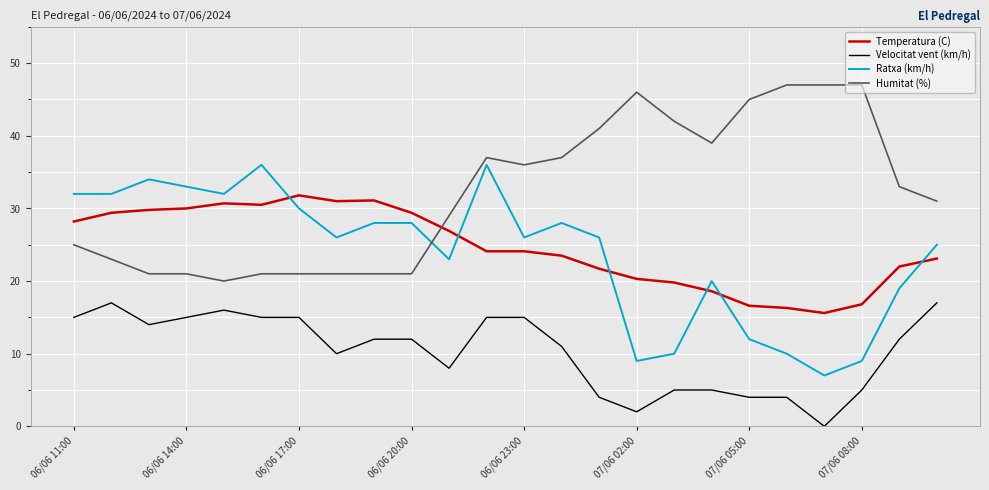

Which series has the largest total across all categories?

Humitat (%)